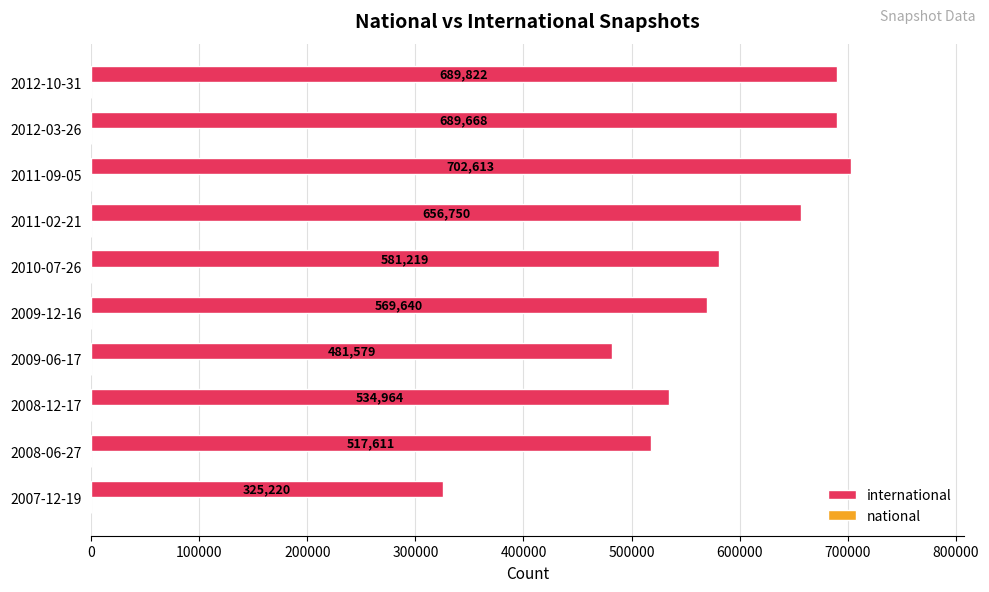

Rank the categories by value from lowest to highest.

2007-12-19, 2009-06-17, 2008-06-27, 2008-12-17, 2009-12-16, 2010-07-26, 2011-02-21, 2012-03-26, 2012-10-31, 2011-09-05